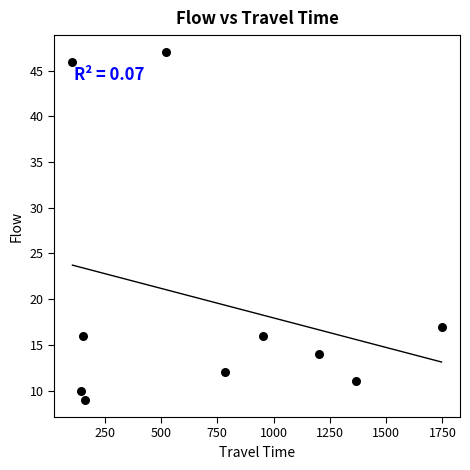

What Y value in the scatter plot is closest to 28?

17